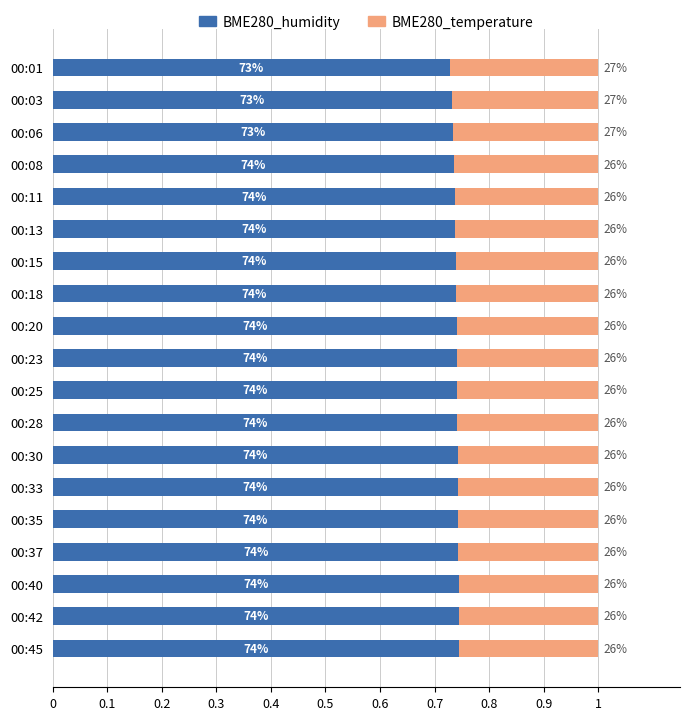

What are all the series names shown in the legend?

BME280_humidity, BME280_temperature